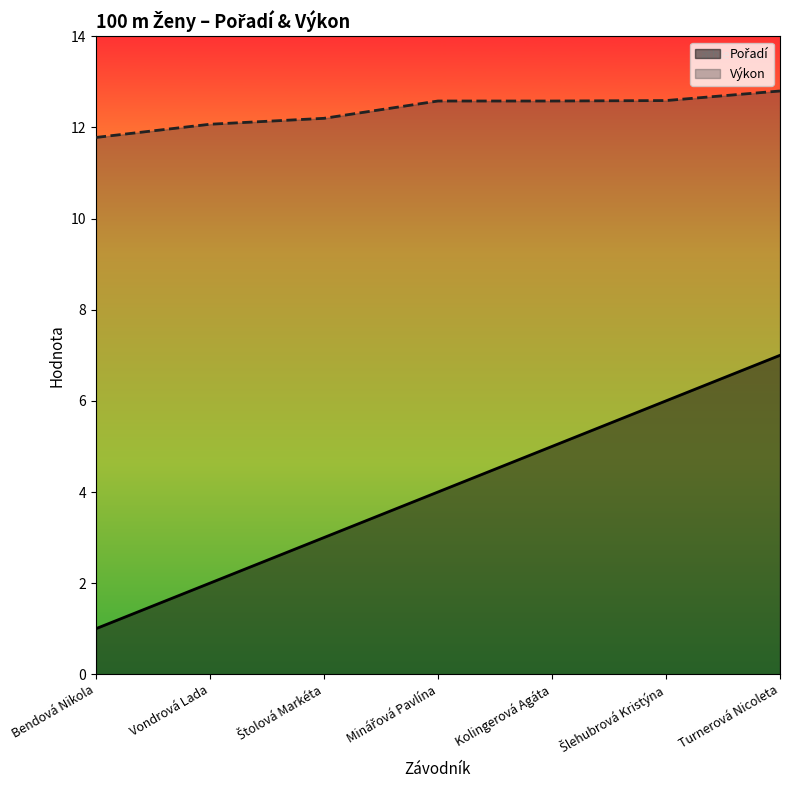

How many values in the Pořadí series are below 4?

3